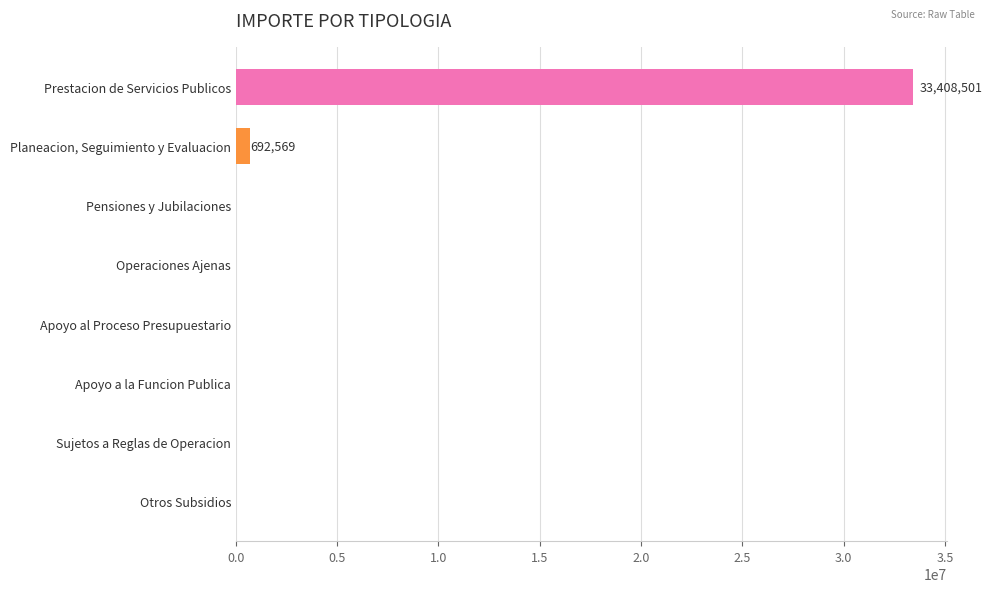

Which category has the highest value across all series?

Prestacion de Servicios Publicos